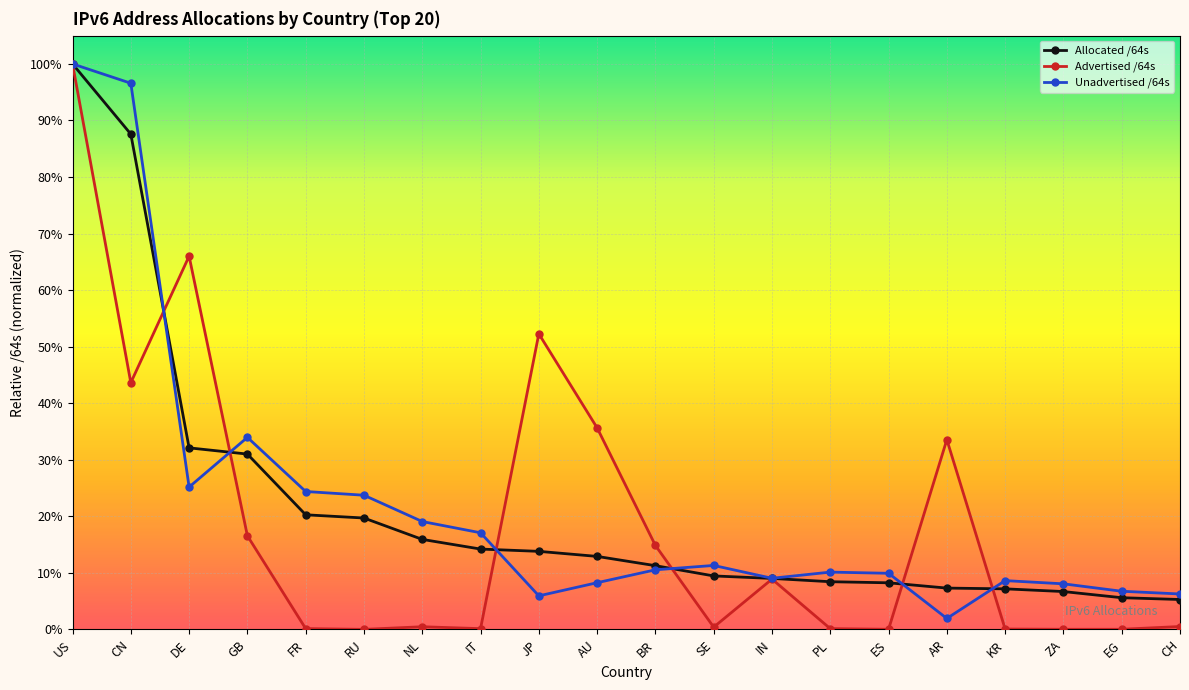

What are all the series names shown in the legend?

Allocated /64s, Advertised /64s, Unadvertised /64s